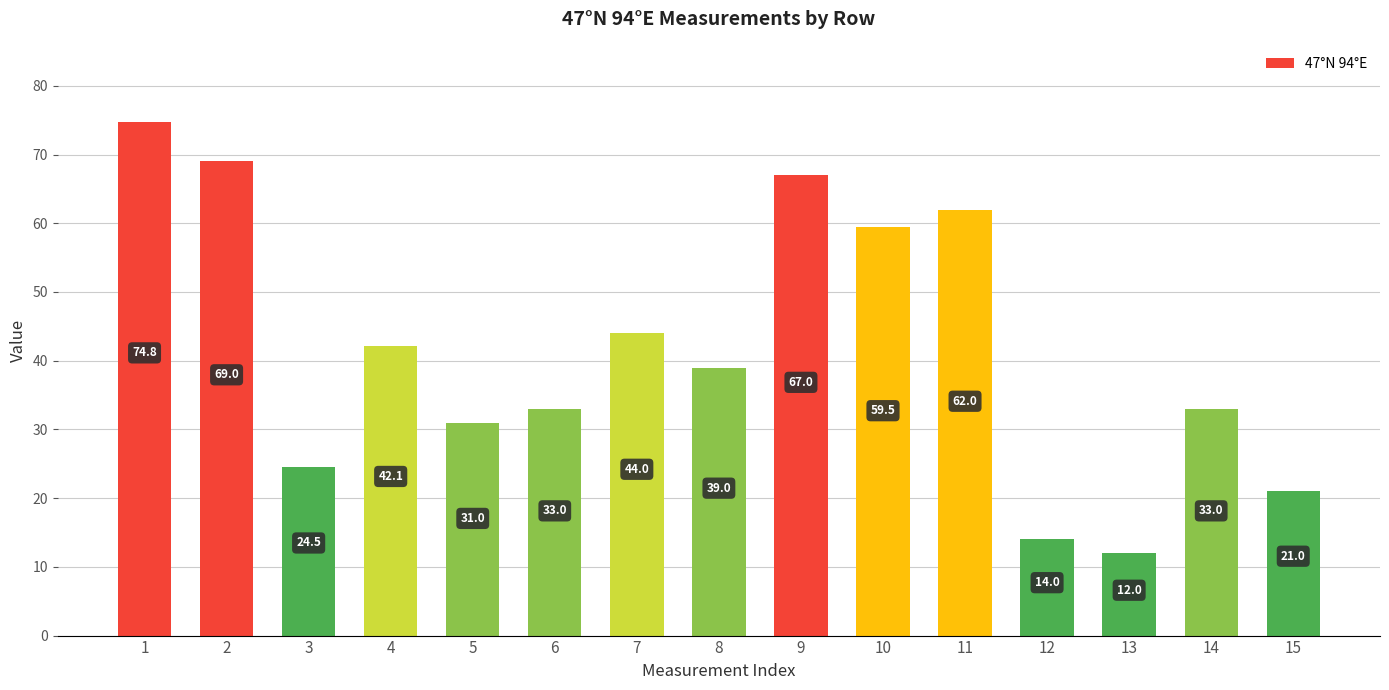

What is the difference between the second highest and minimum values?

57.0